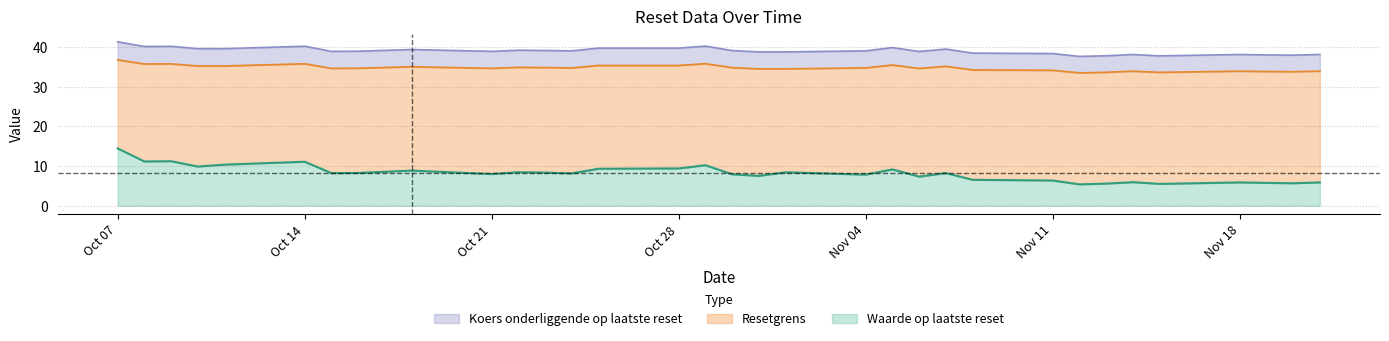

What is the total value across all series at Oct 07?

41.3